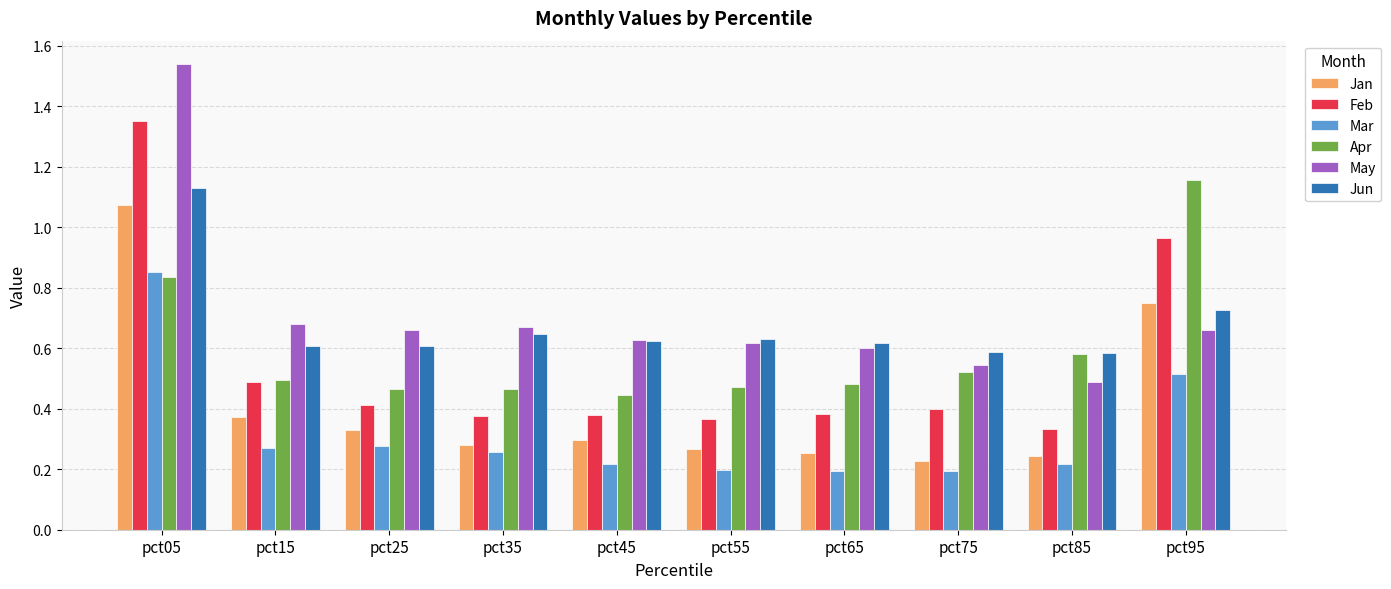

The Feb series shows 0.6 at pct75. True or false?

False